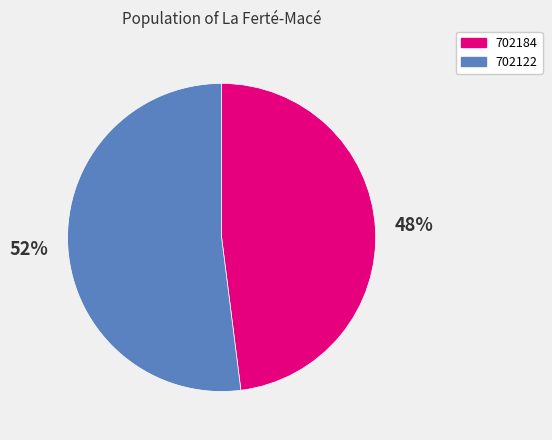

How many slices are in this pie chart?

2